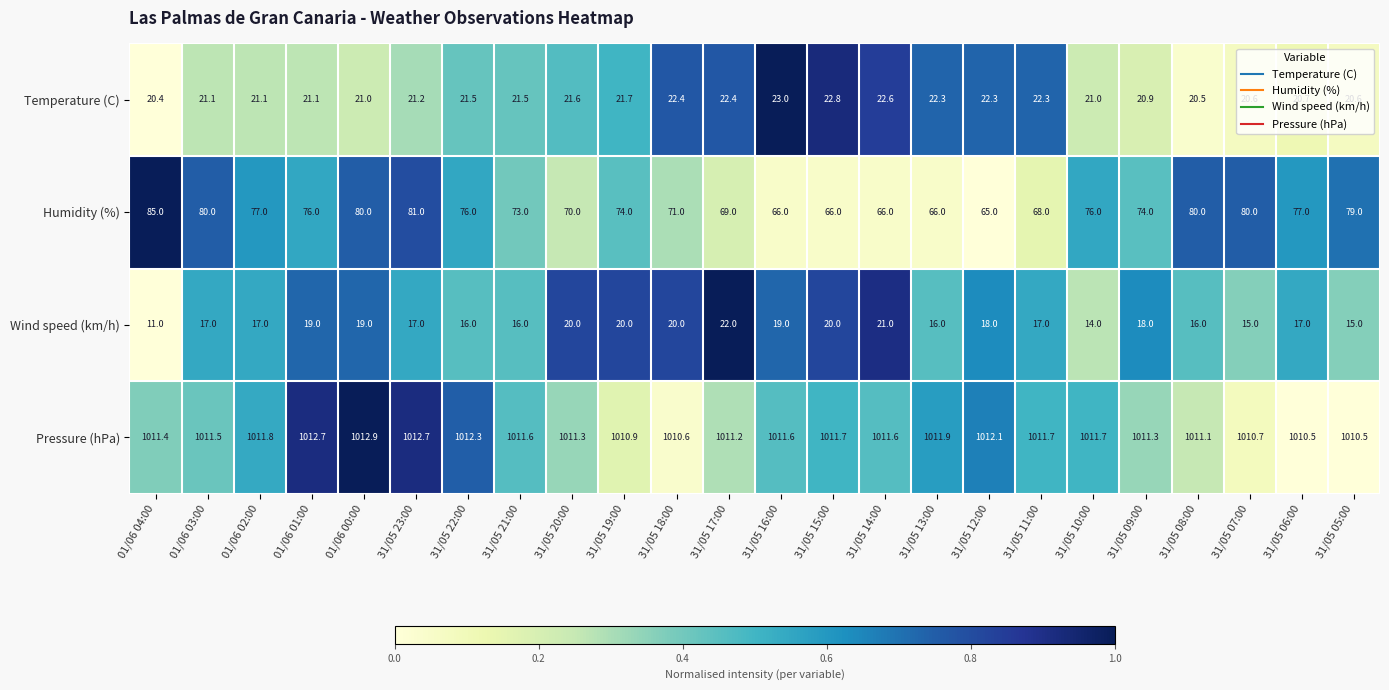

What is the approximate value of Pressure (hPa) at 31/05 18:00?

1010.6